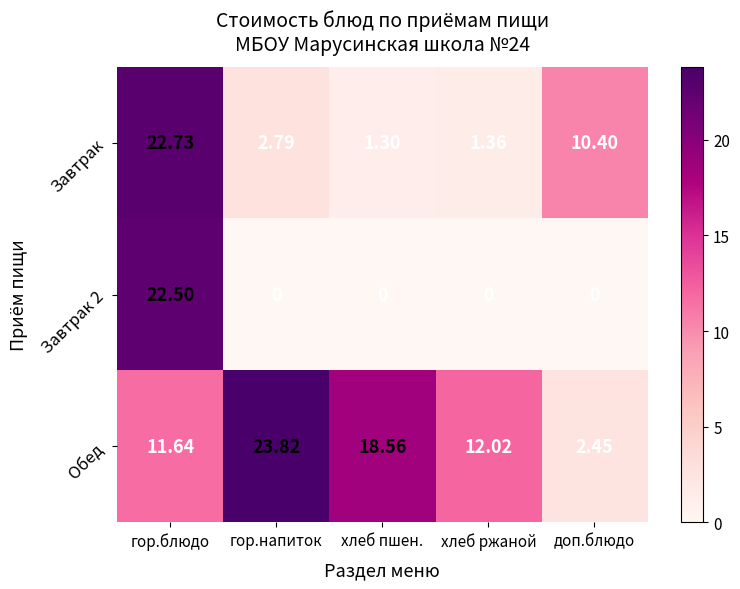

How many values in the Обед series are below 12?

2